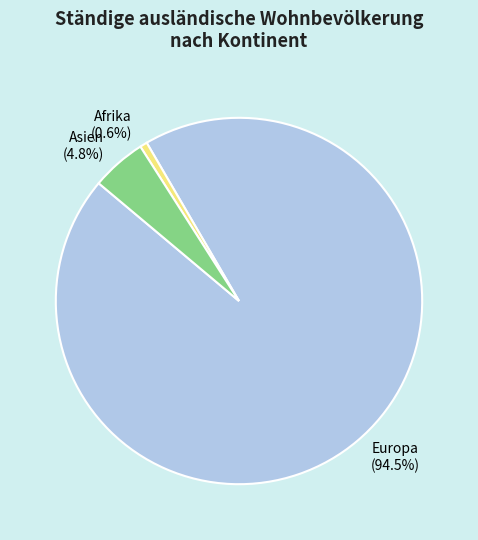

Which has a higher value, Afrika or Europa?

Europa